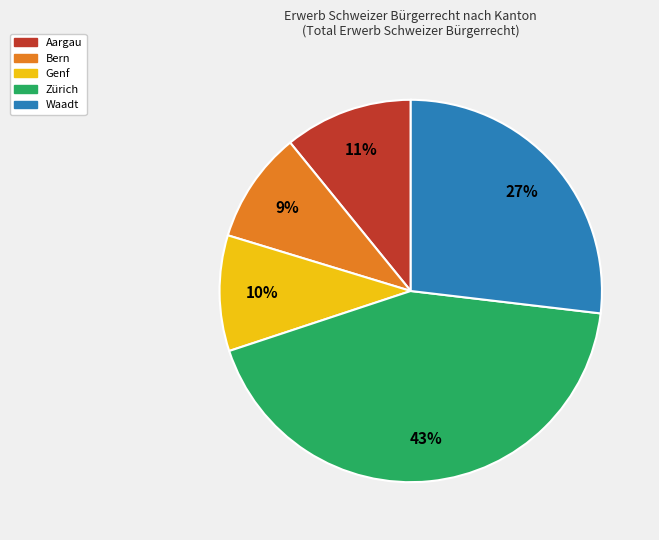

Does Bern account for over 50% of the chart?

No